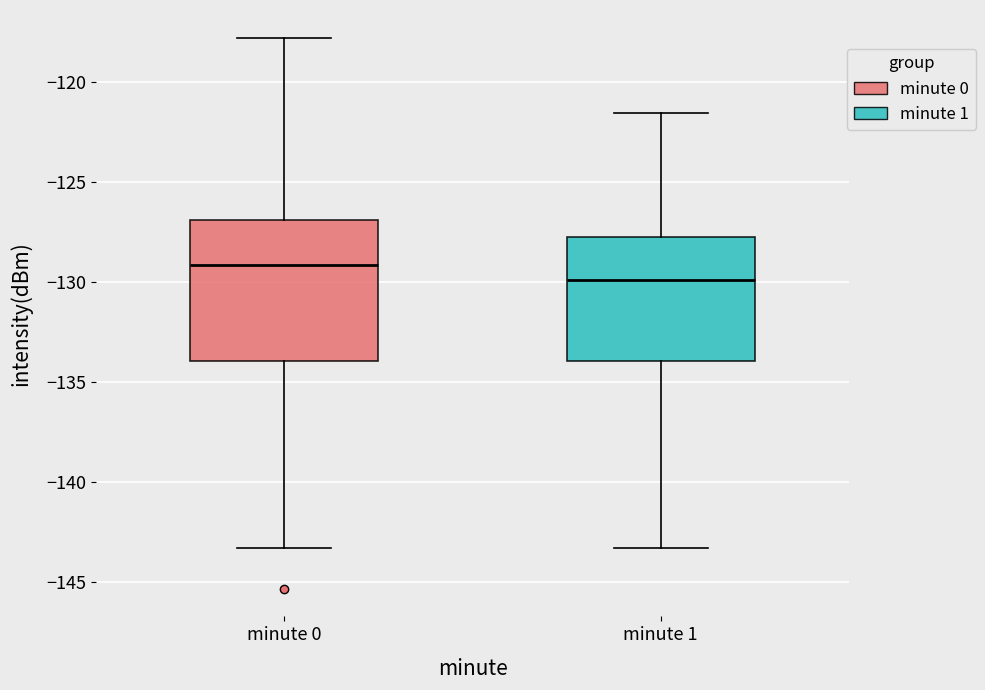

Reading left to right, transcribe this box plot: for each box, give where its median line is, the range the box spans, and where its two whiskers end, as read against the y-axis. The values are not printed on the chart, so give them approximately, as read against the axis.

minute 0: median -129.0, box -134.0 to -127.0, whiskers -143.5 to -118.0
minute 1: median -130.0, box -134.0 to -127.5, whiskers -143.5 to -121.5